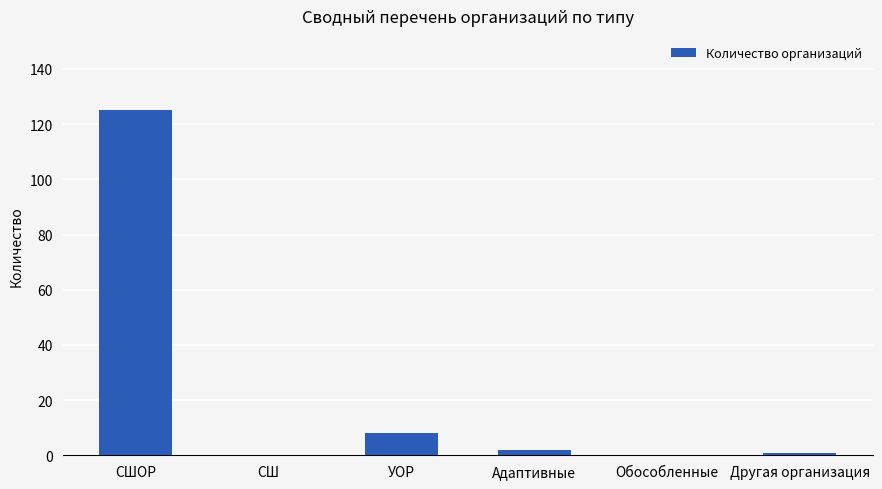

Reading left to right, extract all data points from this chart.

125	0	8	2	0	1